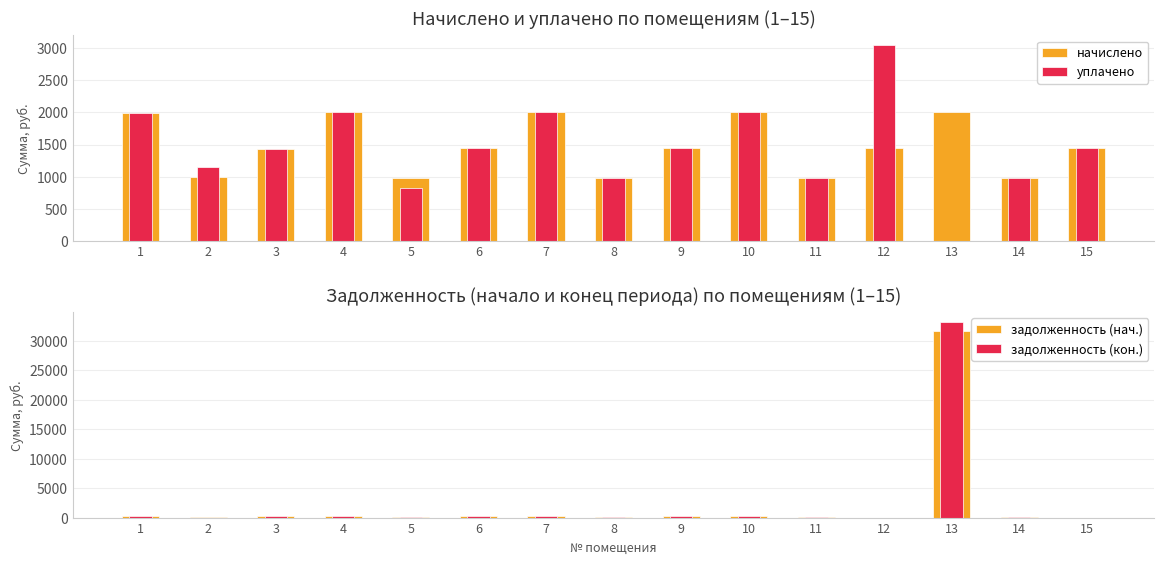

What is the difference between the начислено values at 2 and 13?

1011.2